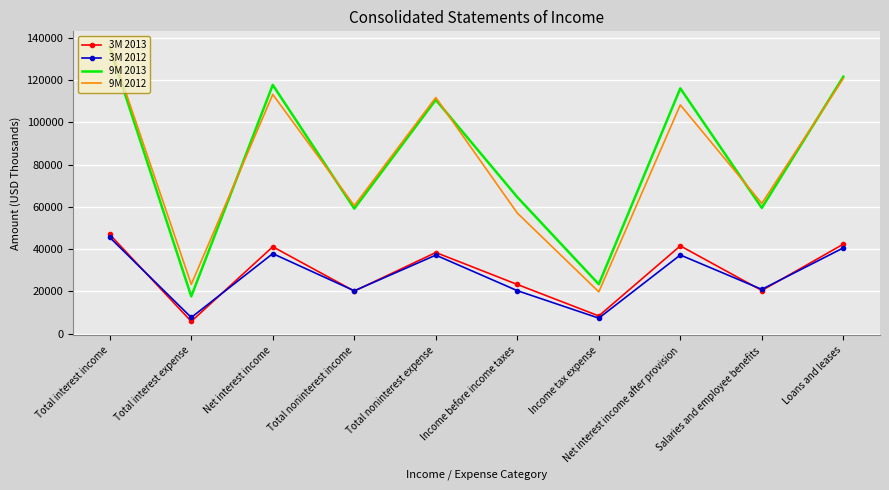

What is the greatest value displayed?

136612